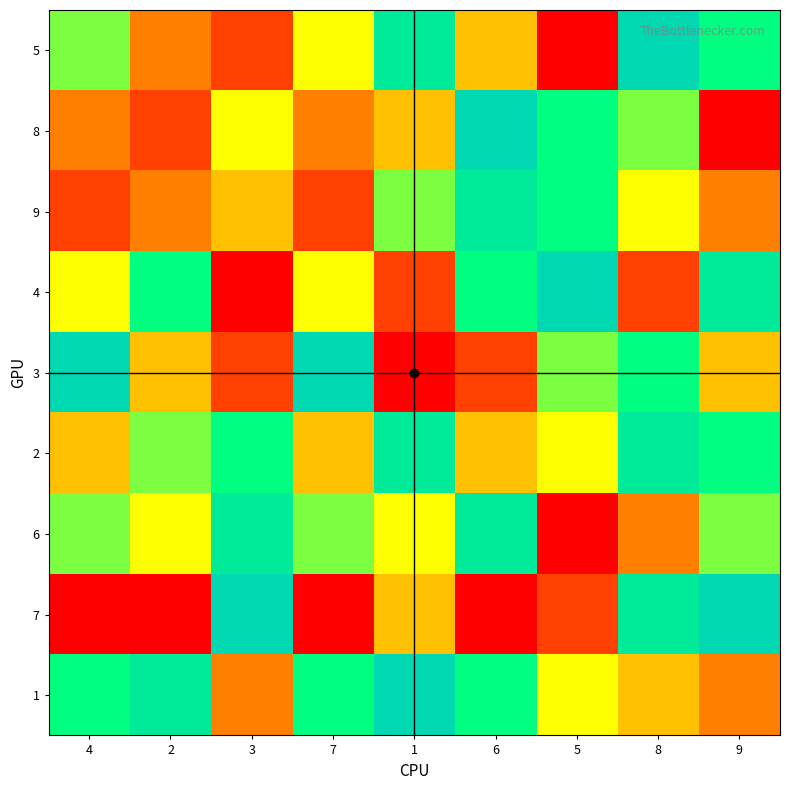

Which has a higher value, 2 or 4?

4